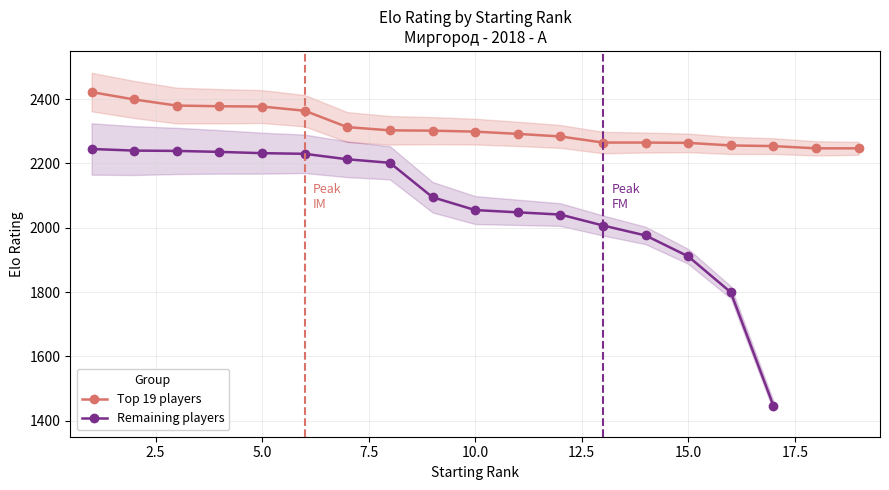

What is the value of the 7th point from the left?

2313